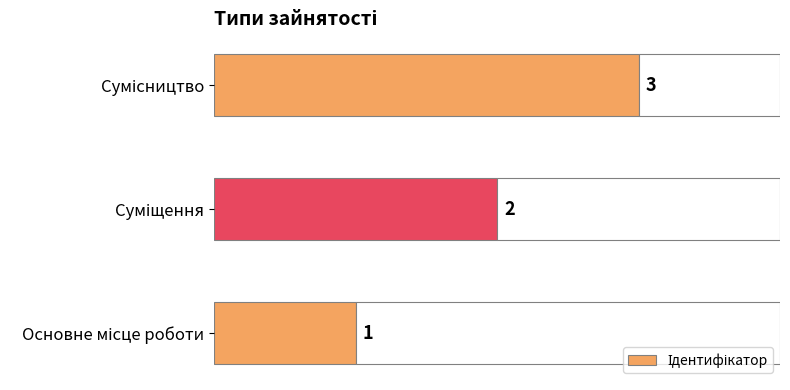

Count the values in the range 1 to 3.

3